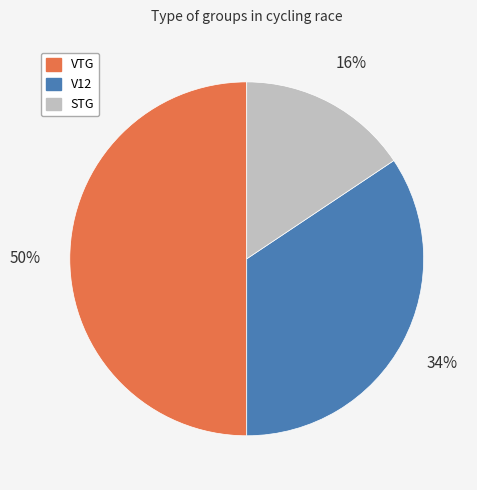

How many segments does this pie chart have?

3